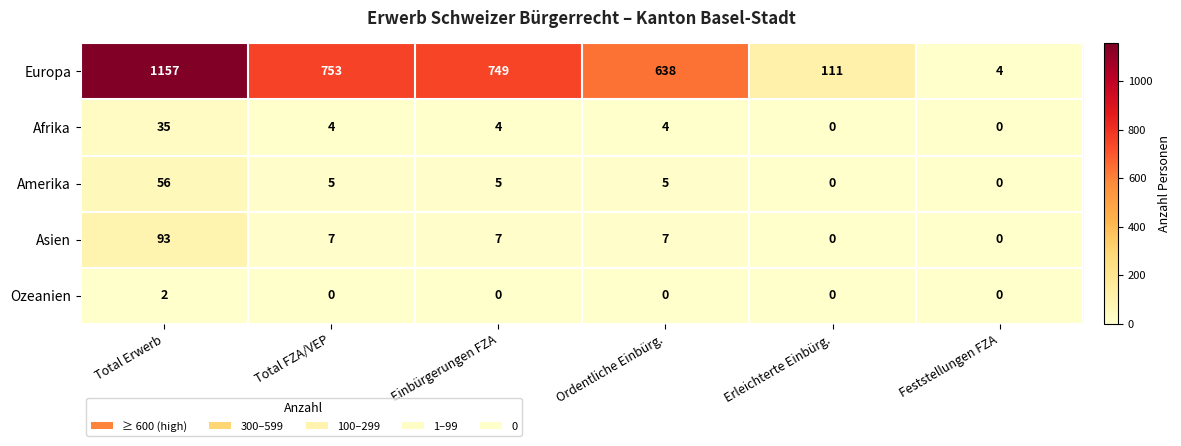

Rank the series by their maximum value, from highest to lowest.

Europa, Asien, Amerika, Afrika, Ozeanien